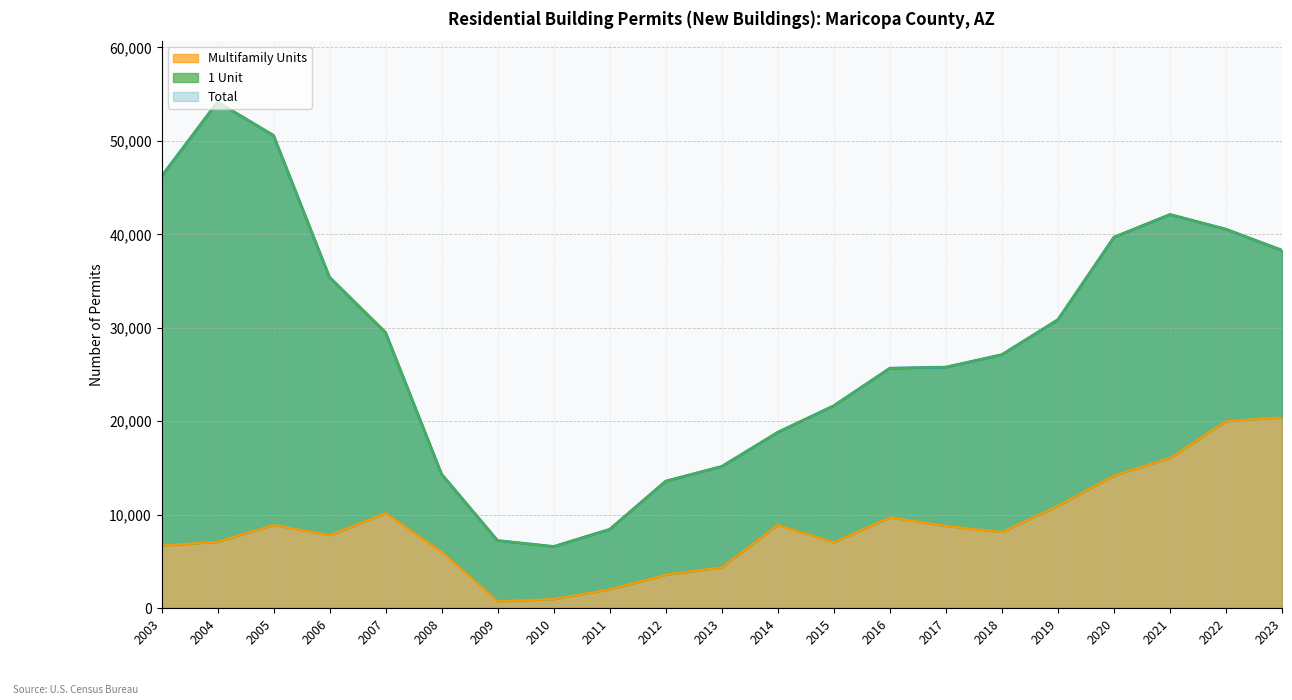

True or false: Multifamily Units has a value of 9934 at 2008.

False